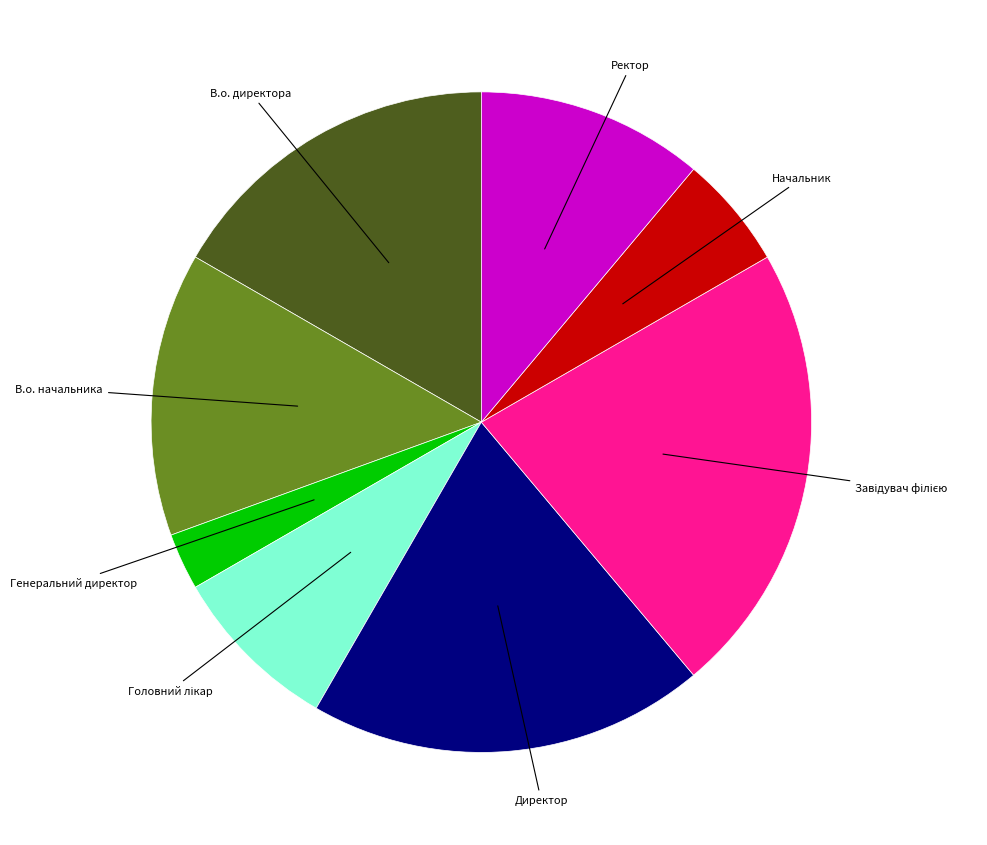

Is there any slice that represents more than half of the pie?

No